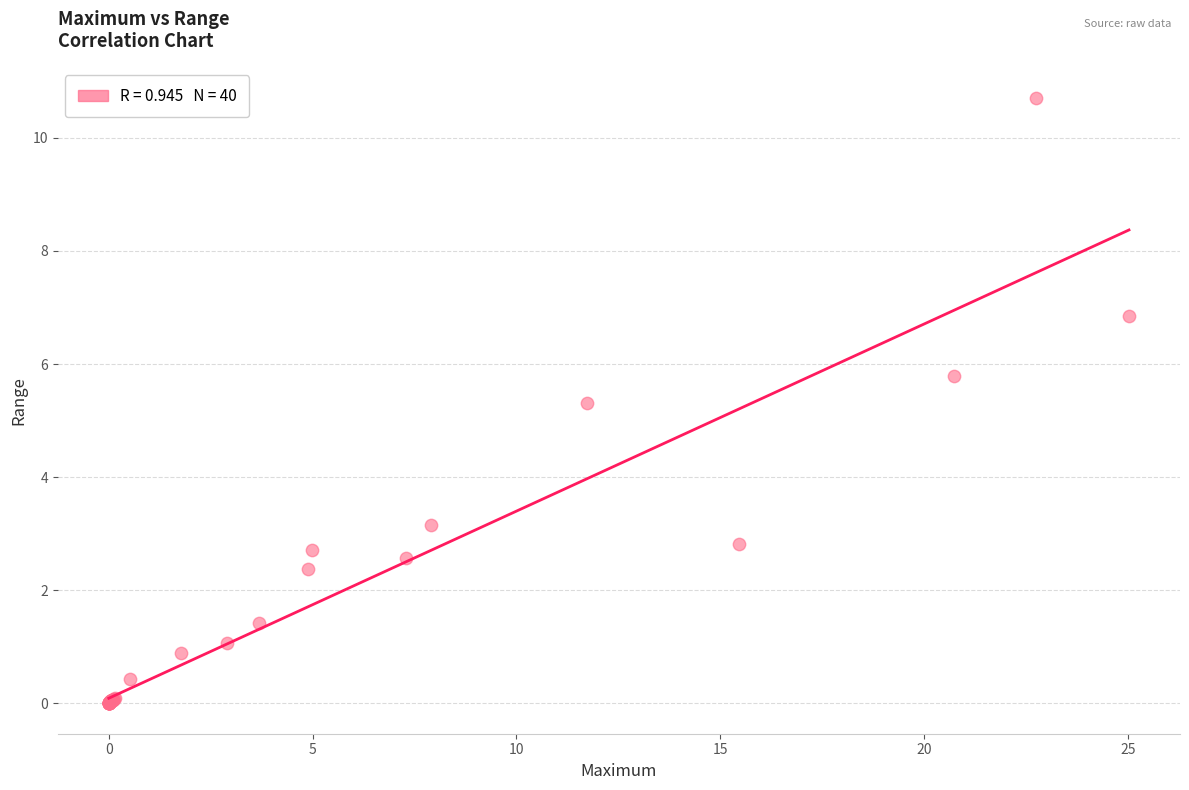

What Y value in the scatter plot is closest to 5?

5.3